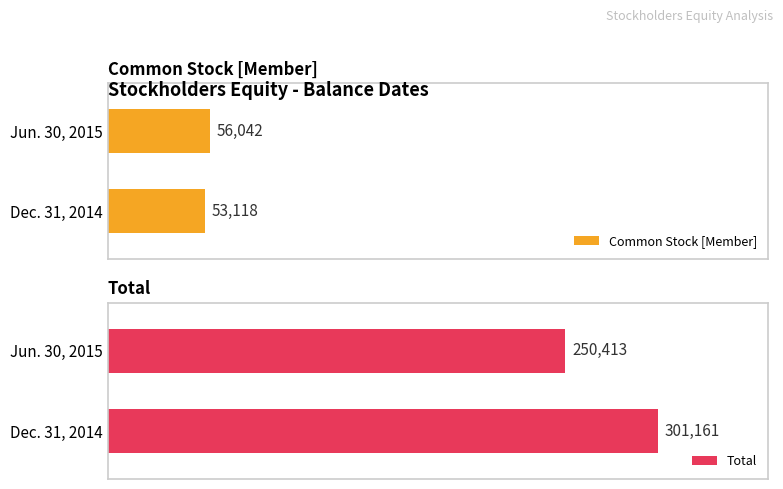

Rank the series by their average value, from lowest to highest.

Common Stock [Member], Total